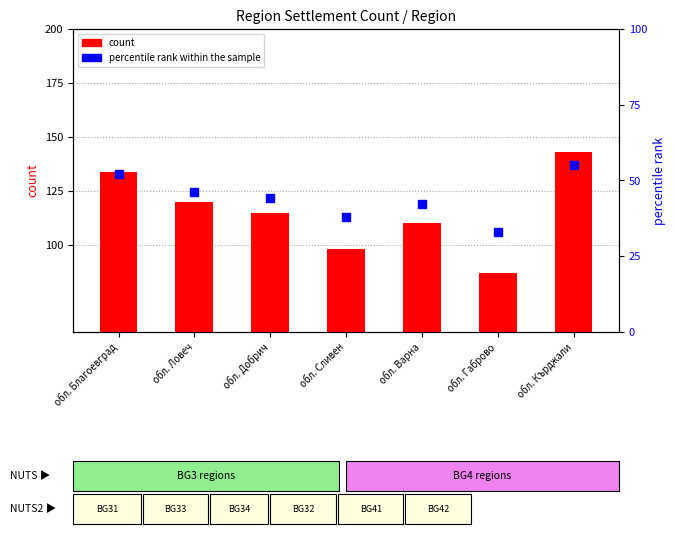

What is the total value across all series at обл. Габрово?

120